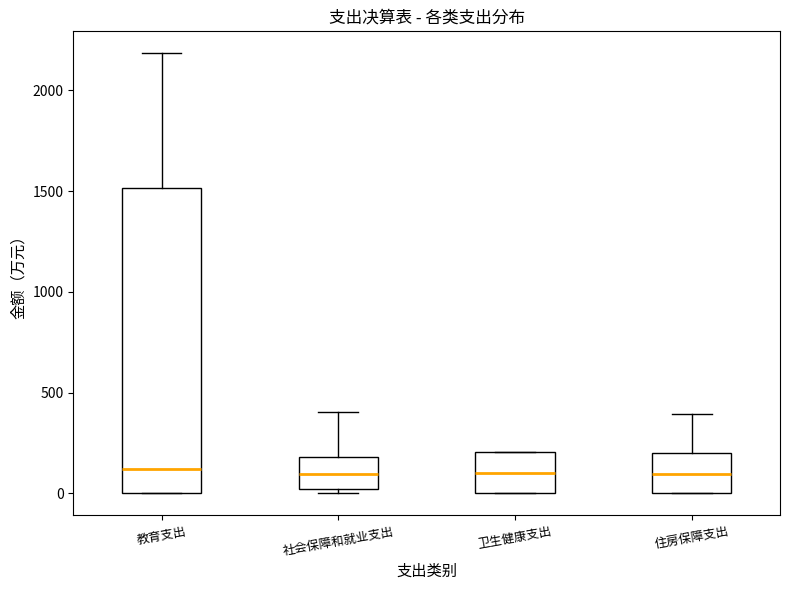

Reading left to right, read every box against the y-axis: the position of its median line, the range the box covers, and the ends of its whiskers. The values are not printed on the chart, so give them approximately, as read against the axis.

教育支出: median 100, box 0 to 1500, whiskers 0 to 2200
社会保障和就业支出: median 100, box 0 to 200, whiskers 0 (just below the box's lower edge) to 400
卫生健康支出: median 100, box 0 to 200, whiskers 0 to 200
住房保障支出: median 100, box 0 to 200, whiskers 0 to 400